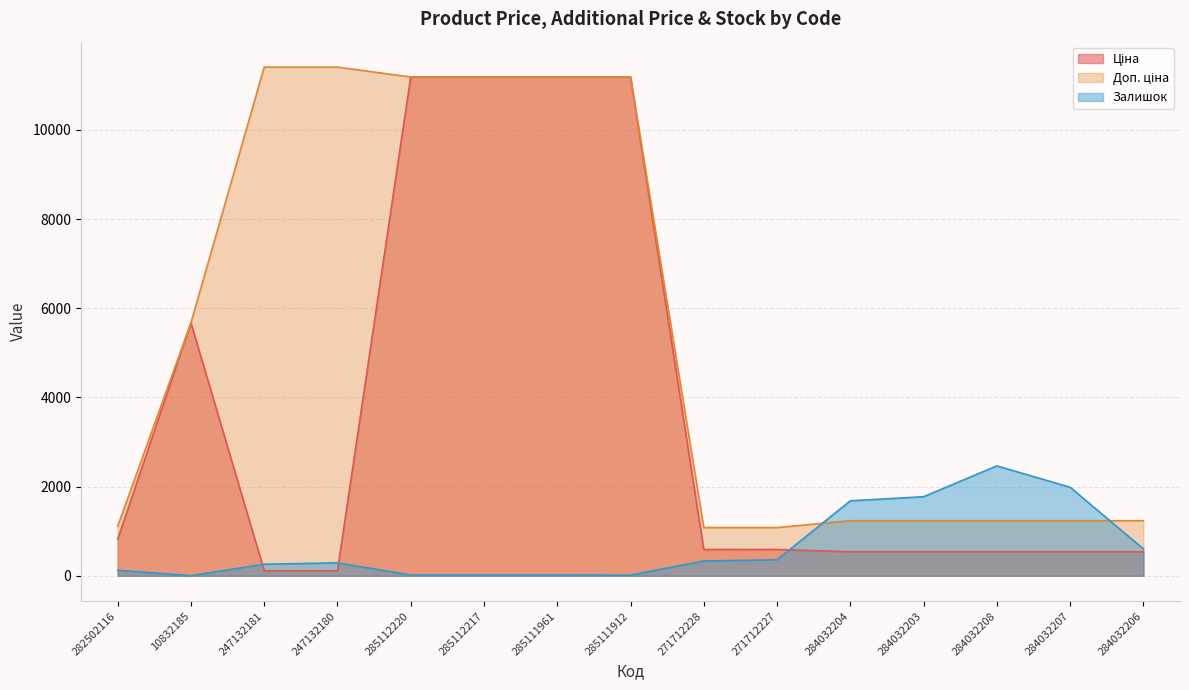

Reading left to right, list all the values displayed in this chart.

Ціна: 818.5	5673.8	114.1	114.1	11188.2	11188.2	11188.2	11188.2	589.9	589.9	539.0	539.0	539.0	539.0	539.0
Доп. ціна: 1109.2	5673.8	11410.0	11410.0	11188.2	11188.2	11188.2	11188.2	1081.7	1081.7	1235.4	1235.4	1235.4	1235.4	1235.4
Залишок: 125.0	2.0	260.0	290.0	17.0	17.0	17.0	15.0	333.0	359.0	1682.0	1774.0	2465.0	1986.0	605.0